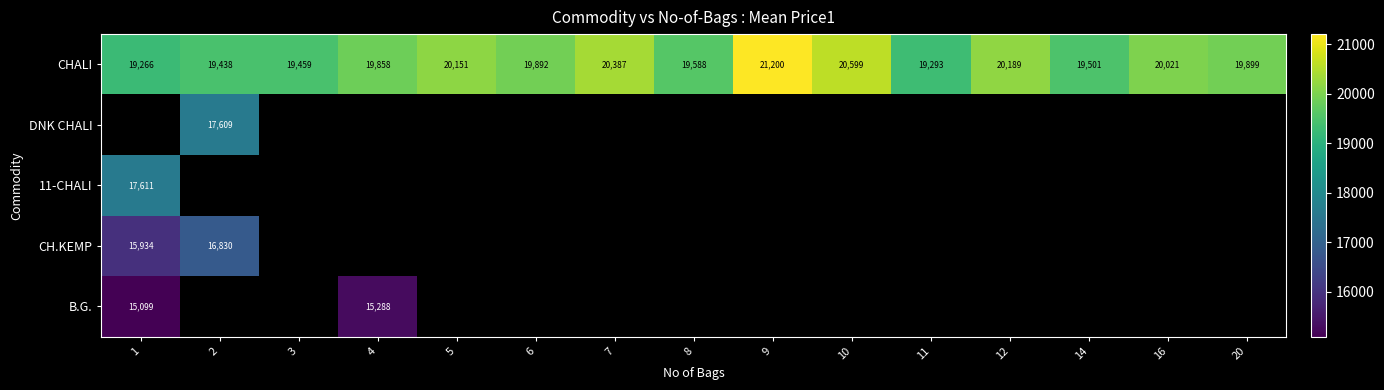

What is the difference between the maximum and minimum values in the B.G. series?

189.0